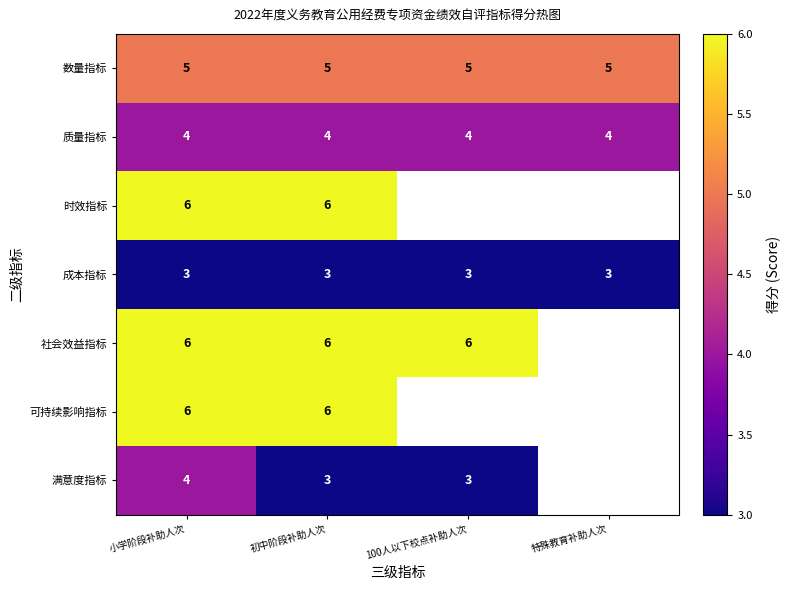

Is it true that 质量指标 equals 6 at 100人以下校点补助人次?

False